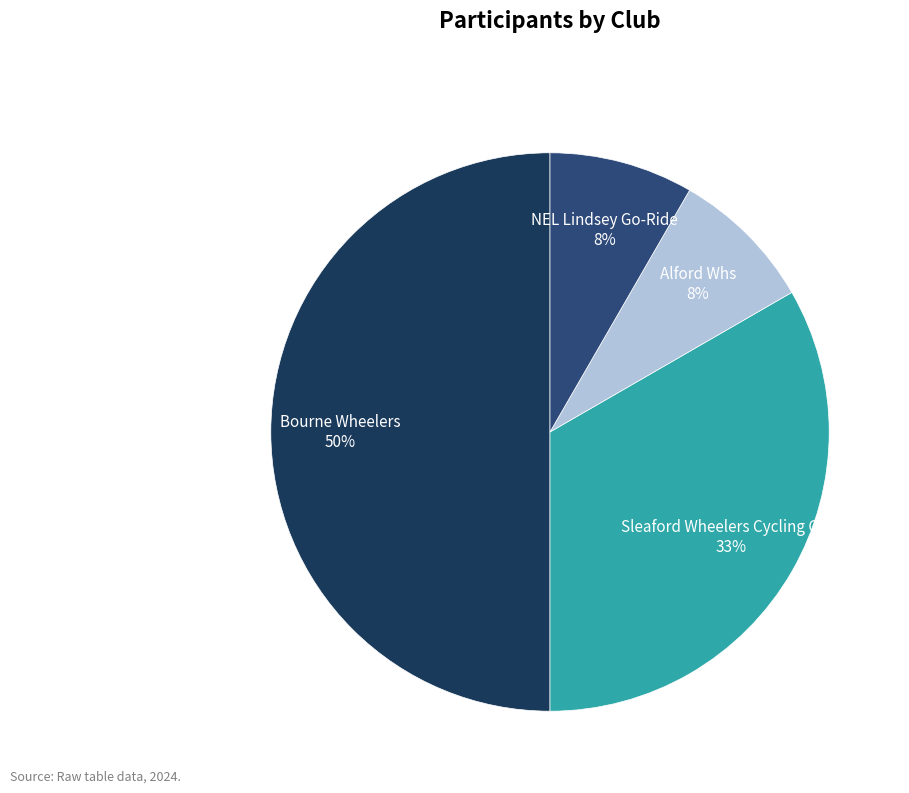

Between Sleaford Wheelers Cycling Club and Bourne Wheelers, which is larger?

Bourne Wheelers